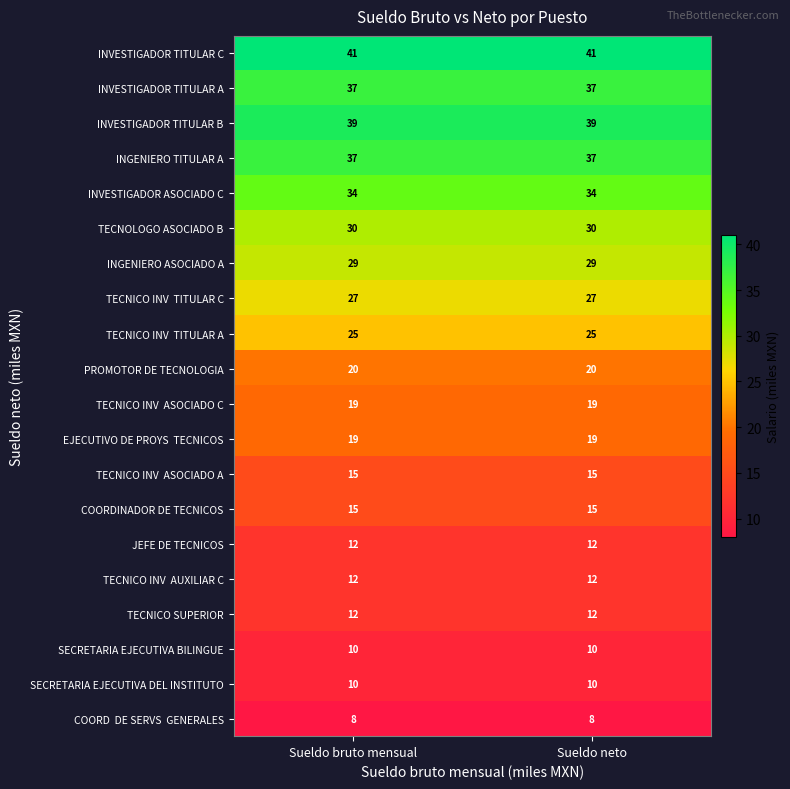

What is the sum of the INVESTIGADOR TITULAR A values at Sueldo bruto mensual and Sueldo neto?

74